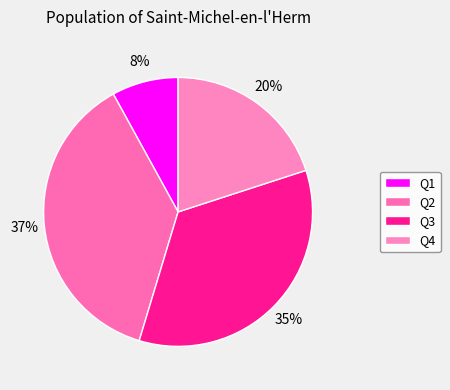

How many segments does this pie chart have?

4